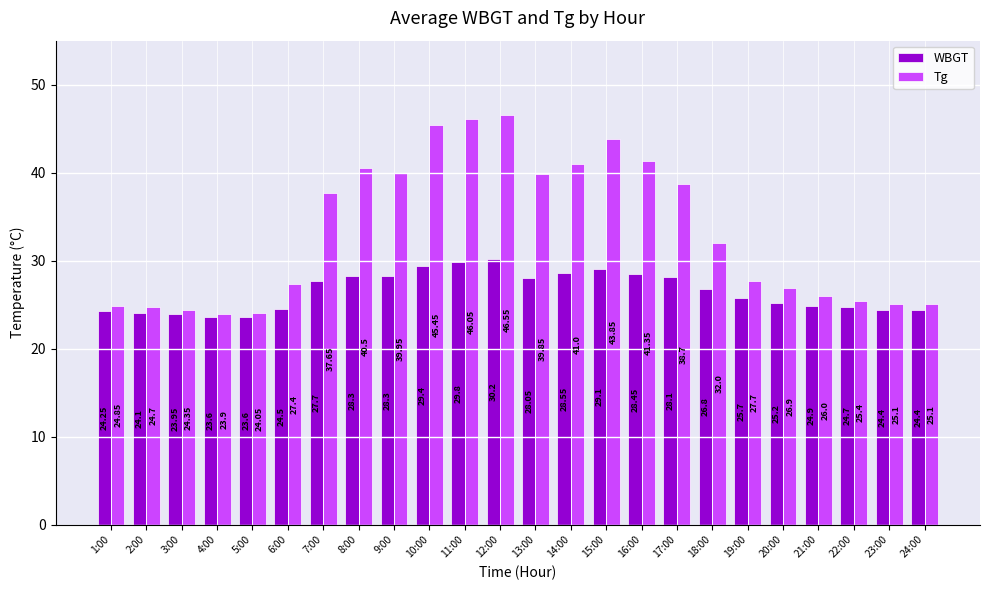

The WBGT series shows 28.1 at 13:00. True or false?

True